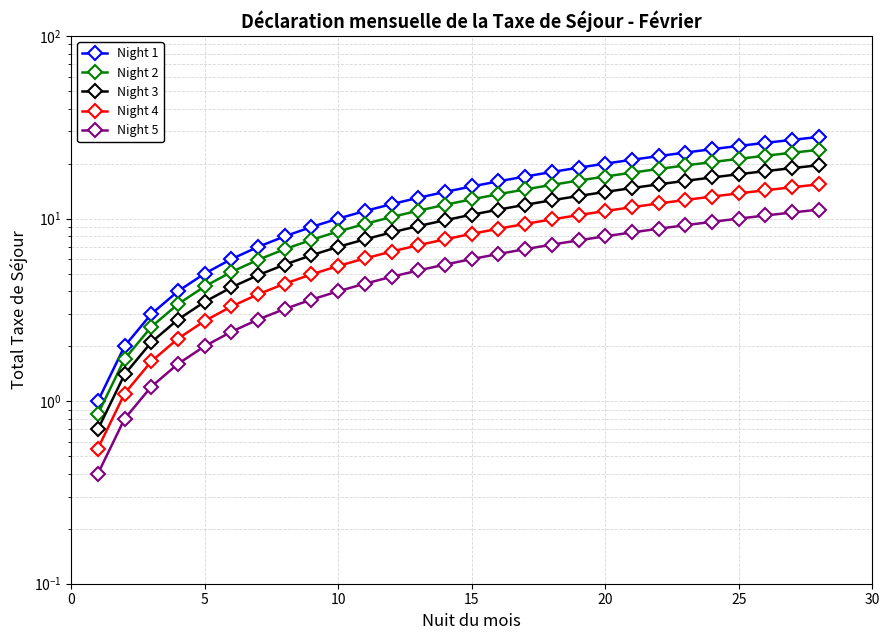

What is the difference between the second highest and second lowest values in the Night 2 series?

21.2